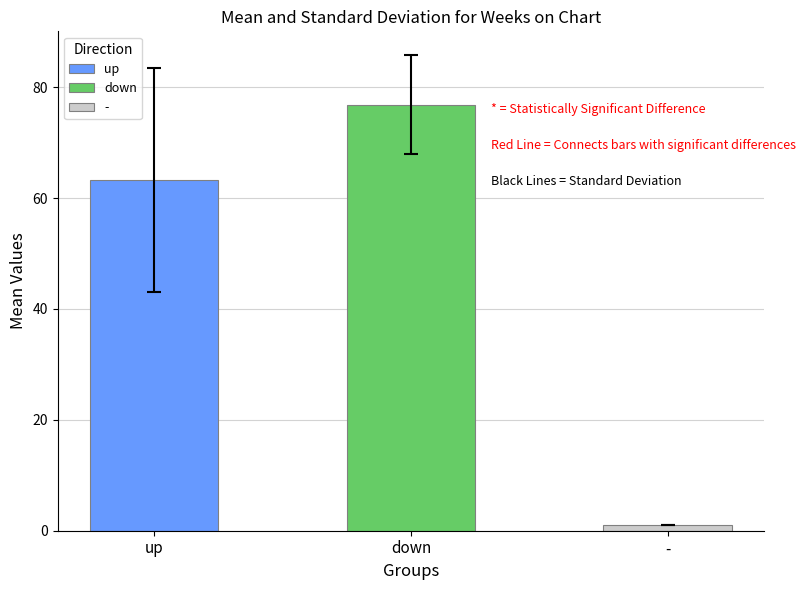

Which series changed the most between up and down?

Mean Weeks on Chart